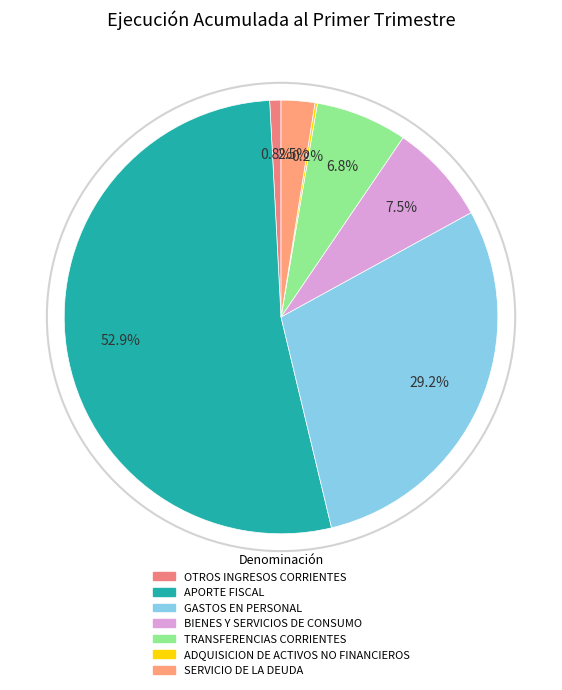

How many segments does this pie chart have?

7